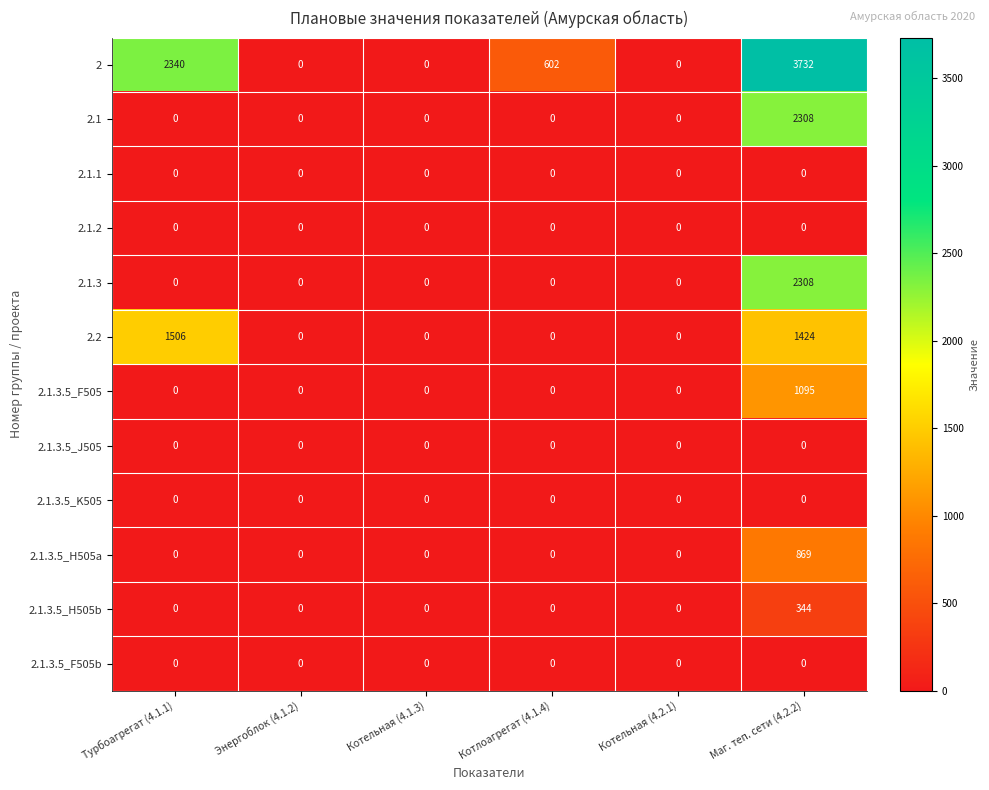

At which category does the chart reach its peak across all series?

Маг. теп. сети (4.2.2)